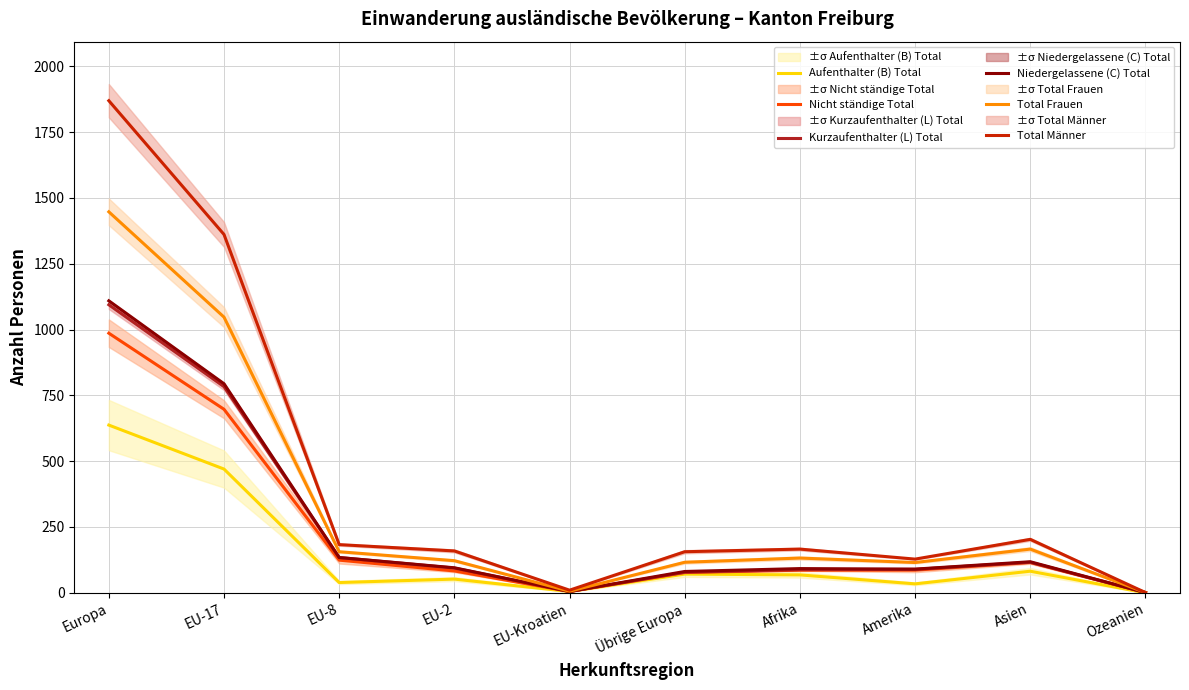

True or false: Nicht ständige Total has more than 2 interior local peaks.

False